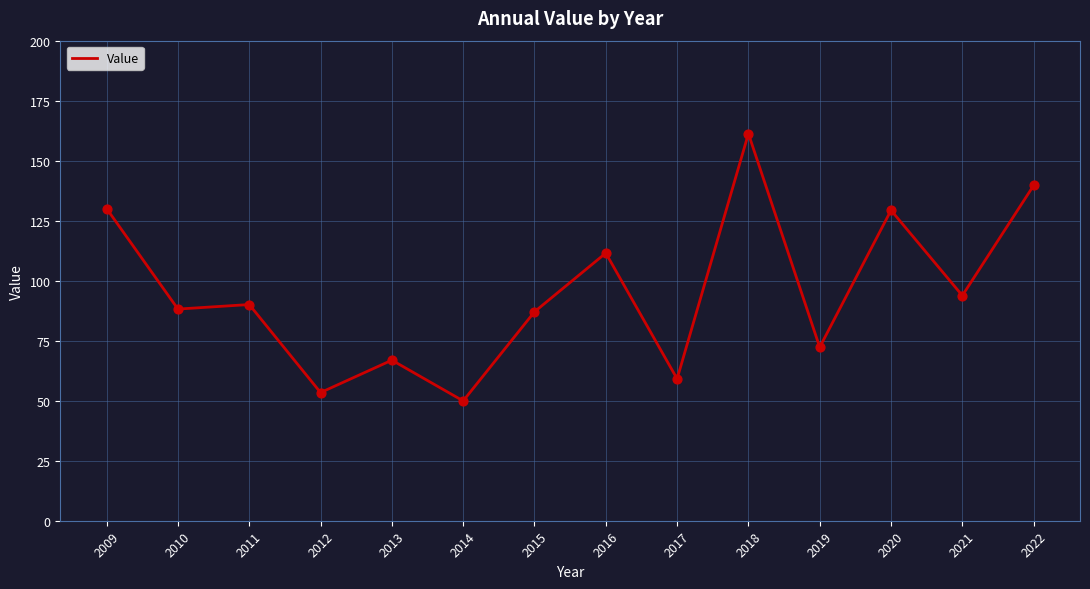

Between 2021 and 2011, which is larger?

2021